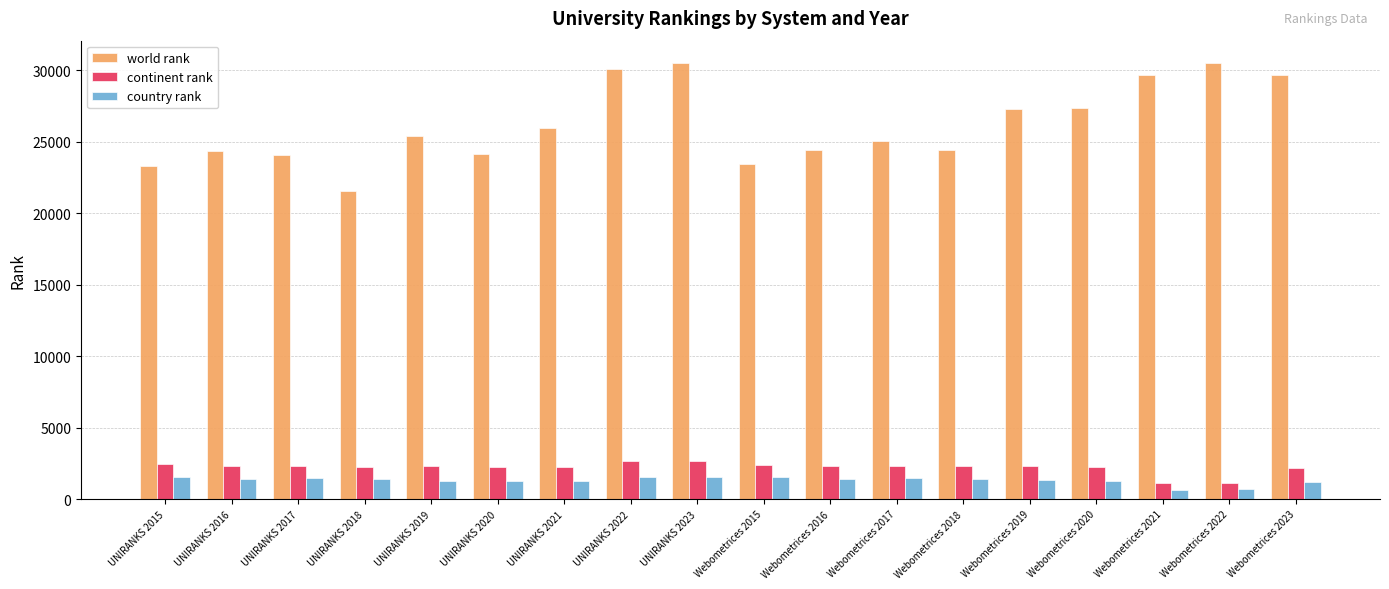

What is the difference between the highest and lowest values at UNIRANKS 2022?

28482